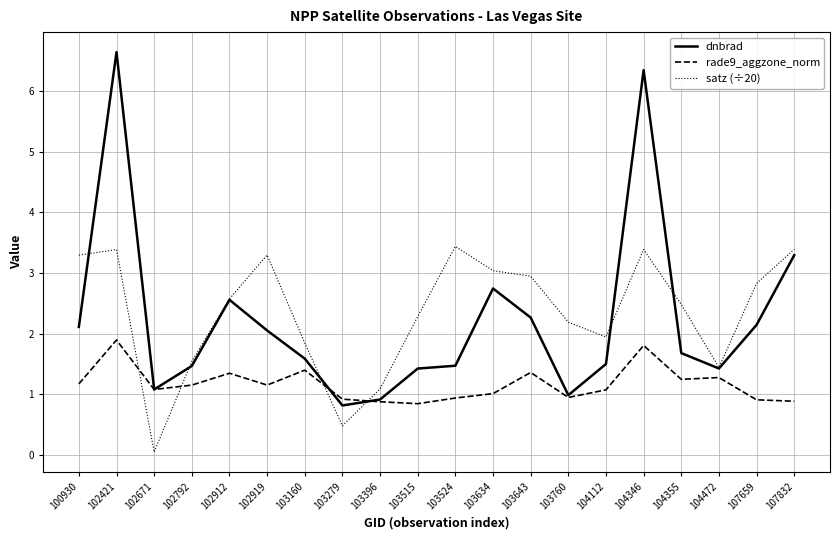

What is the approximate value of dnbrad at 103524?

1.5